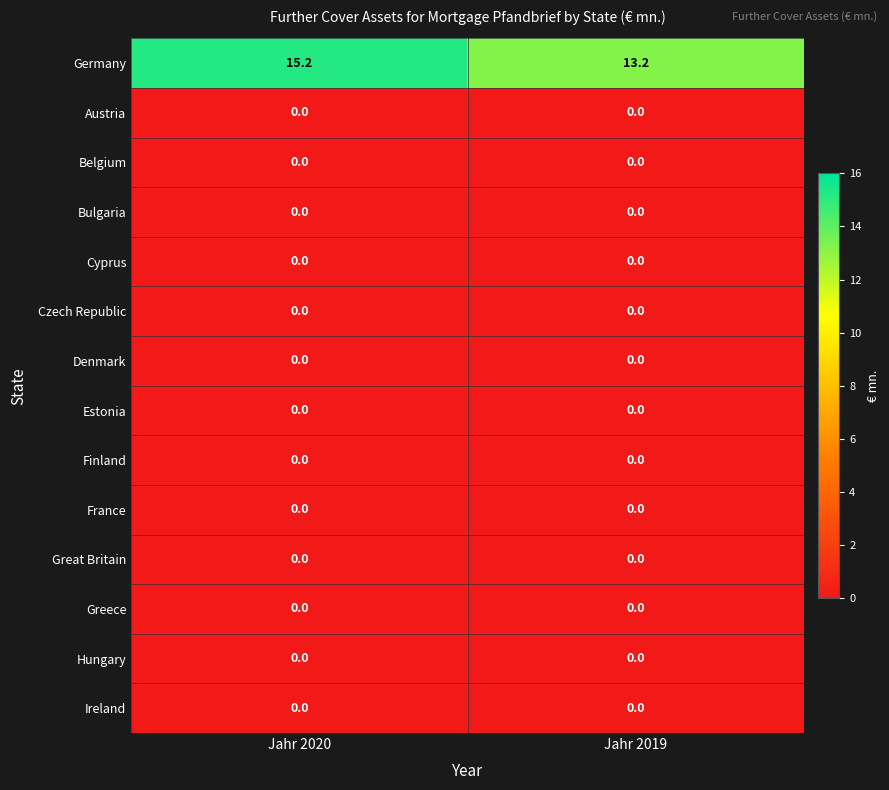

Is it true that Czech Republic equals 0.0 at Jahr 2020?

True